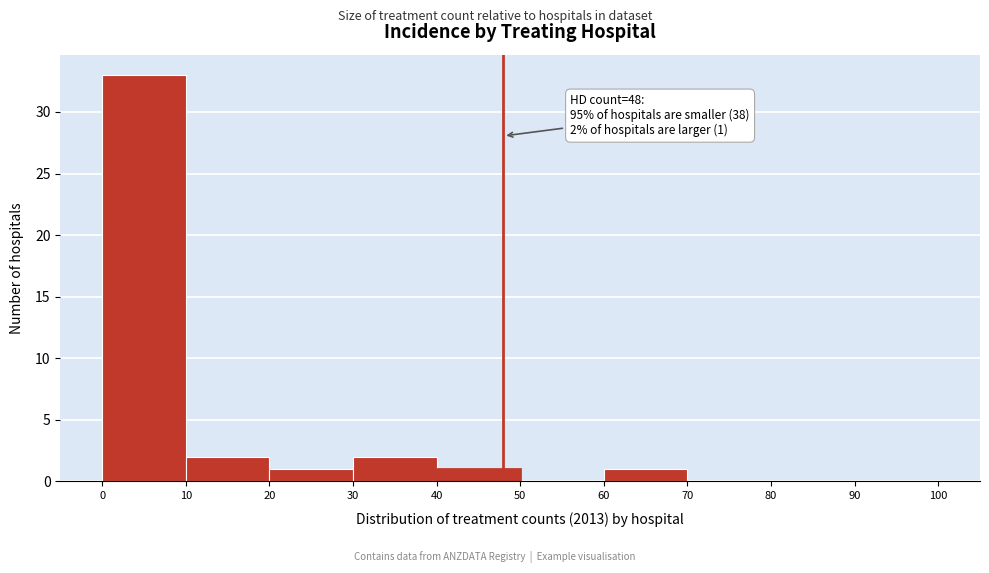

Over which range of the x-axis is the bar tallest?

0 to 10